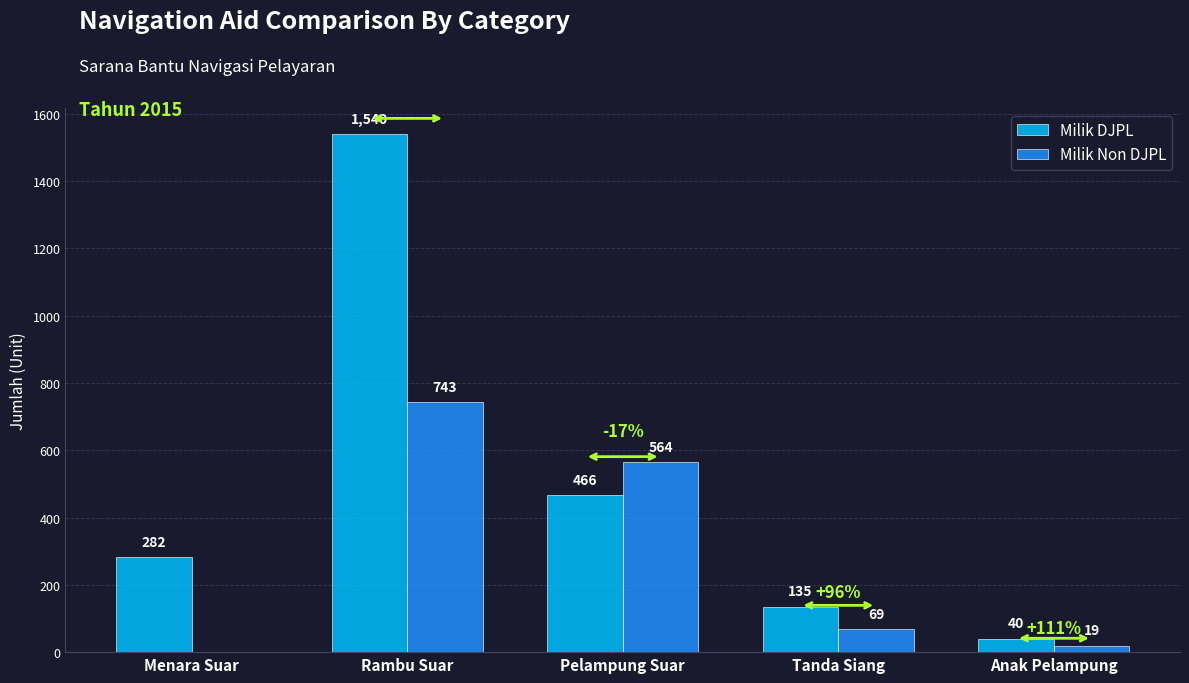

Is it true that Milik Non DJPL equals 969 at Pelampung Suar?

False